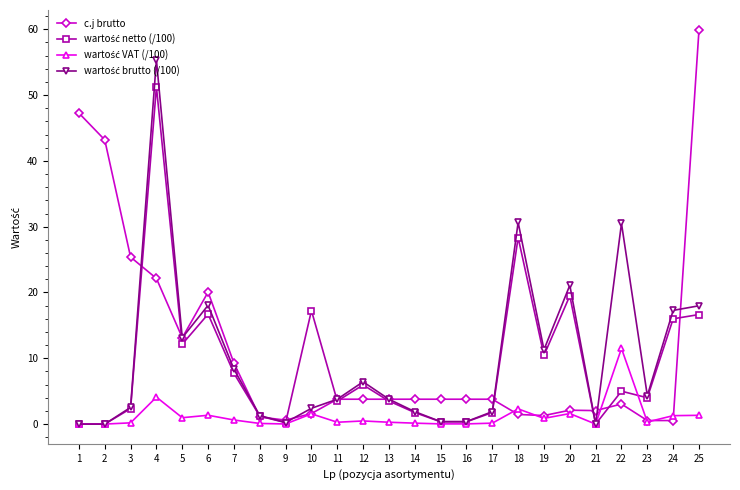

The value of c.j brutto at 1 is 10.4. True or false?

False